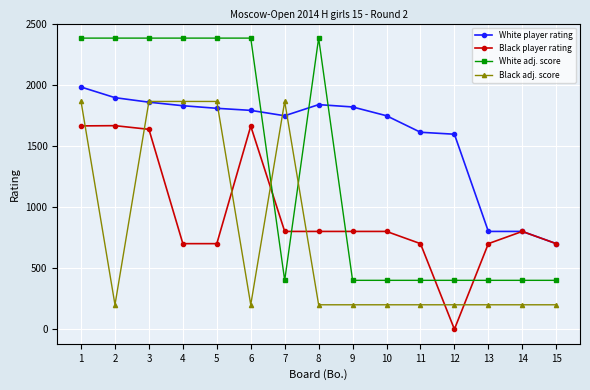

Which series ends up on top after the final intersection of White player rating and White adj. score?

White player rating